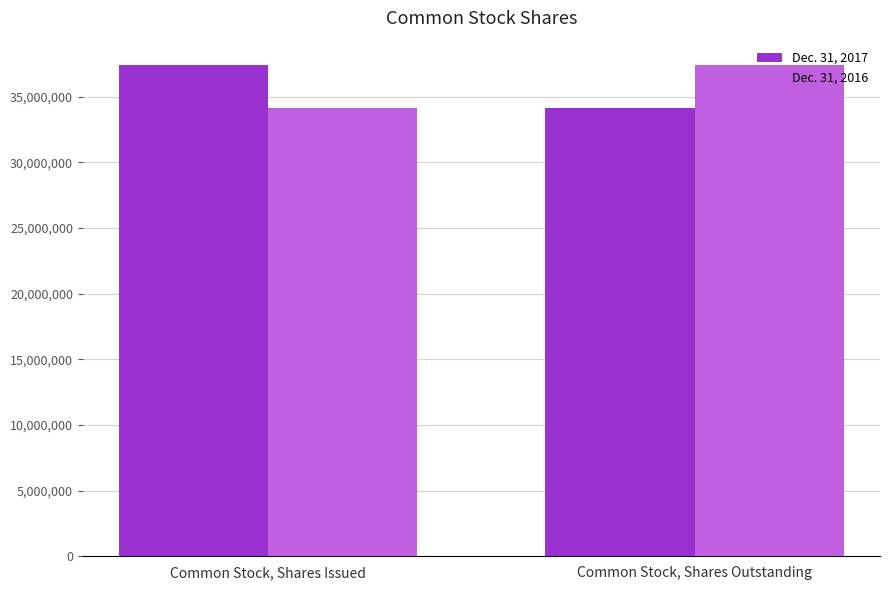

What is the difference between the highest and lowest values at Common Stock, Shares Issued?

3264121